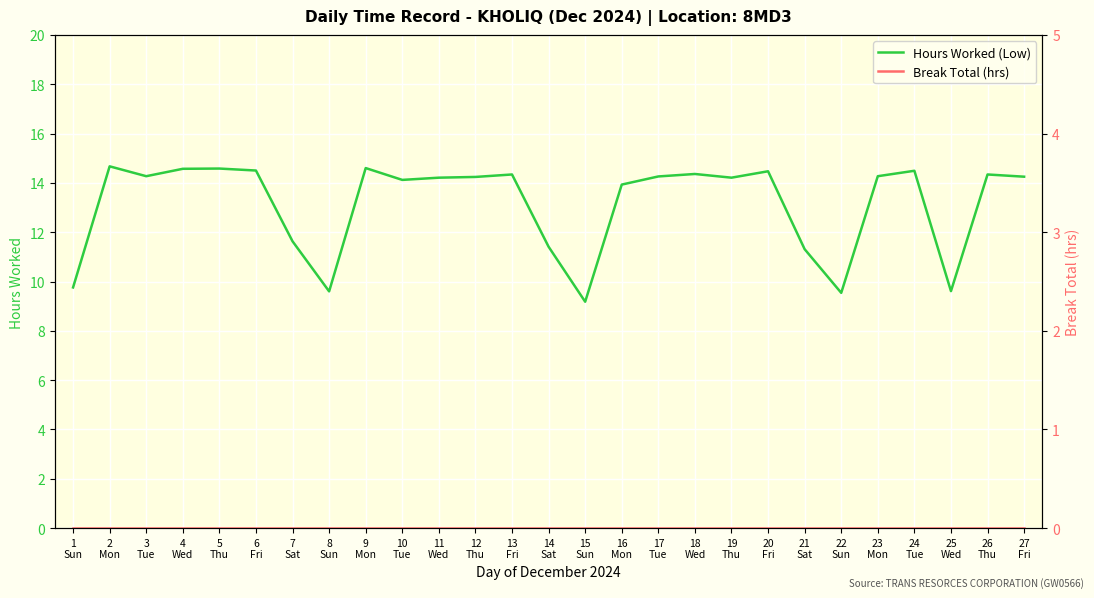

What position from the right is 1
Sun?

27